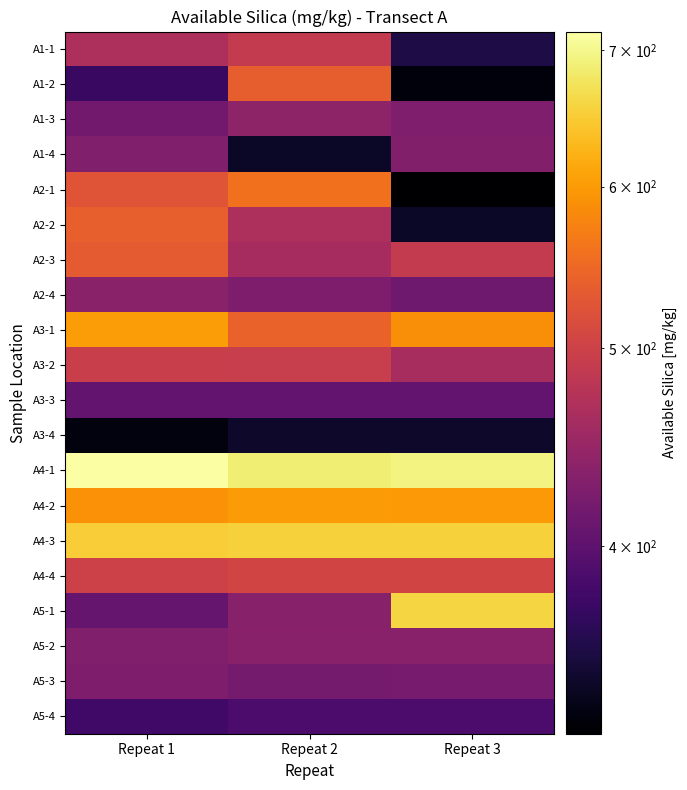

Rank the series by their maximum value, from highest to lowest.

A4-1, A5-1, A4-3, A3-1, A4-2, A2-1, A2-2, A1-2, A2-3, A4-4, A3-2, A1-1, A1-3, A2-4, A5-2, A1-4, A5-3, A3-3, A5-4, A3-4